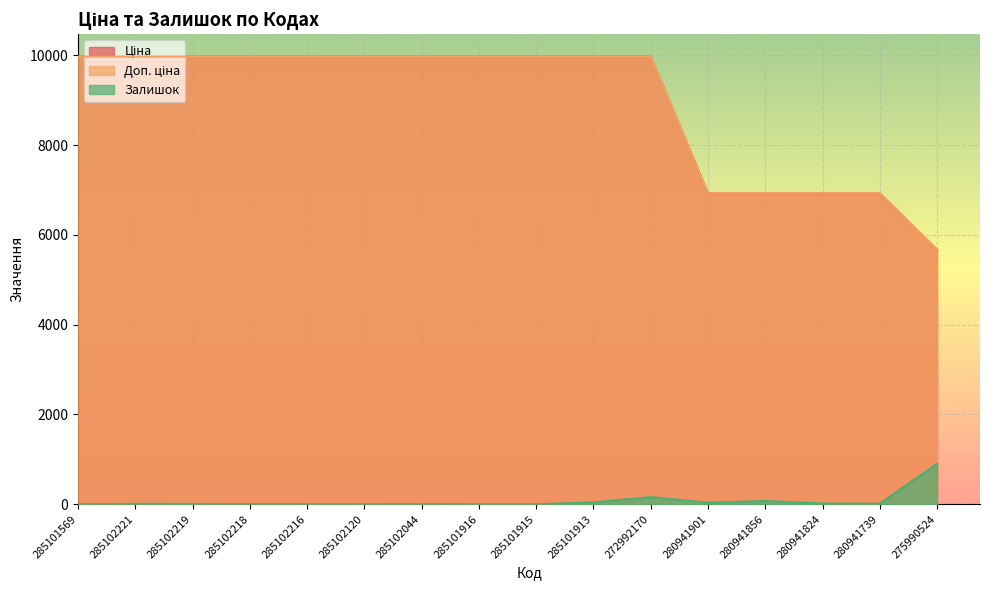

Does the chart display data point markers on the line(s)?

No